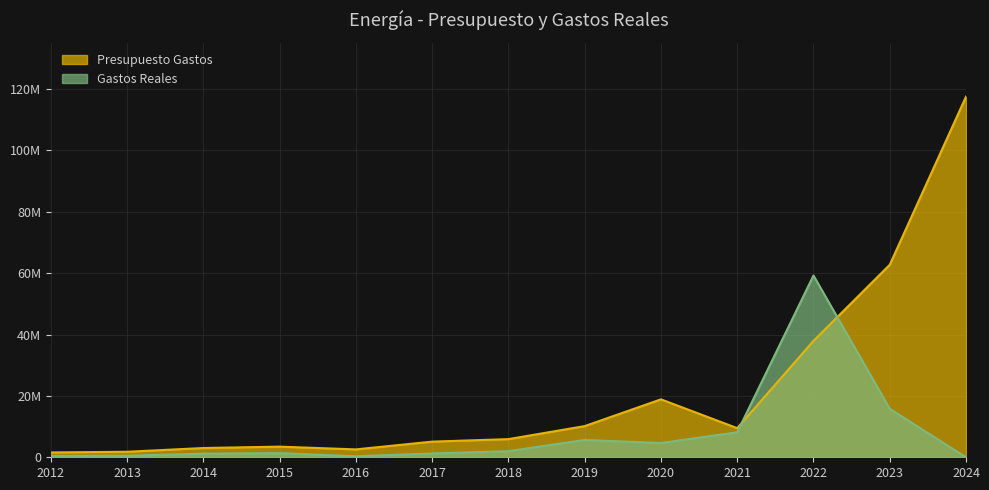

What is the value of the Presupuesto Gastos point at the 12th from the left?

62735825.0